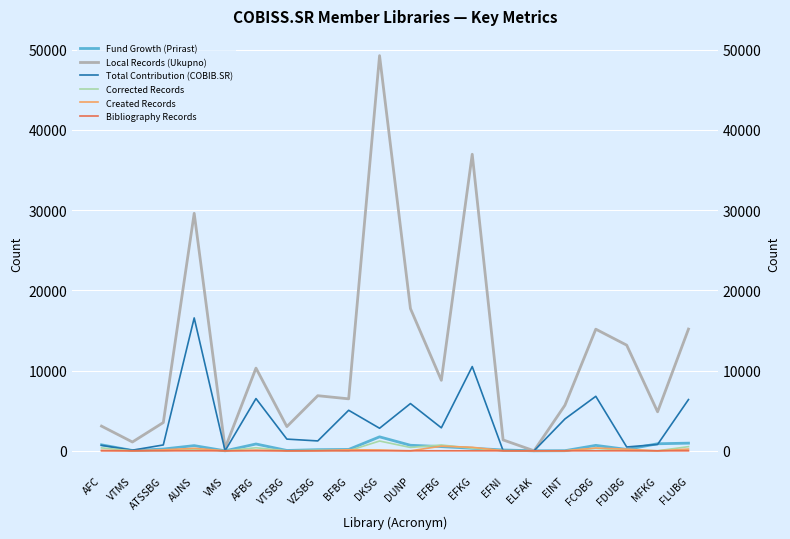

Is this an area chart (filled region under the line)?

No